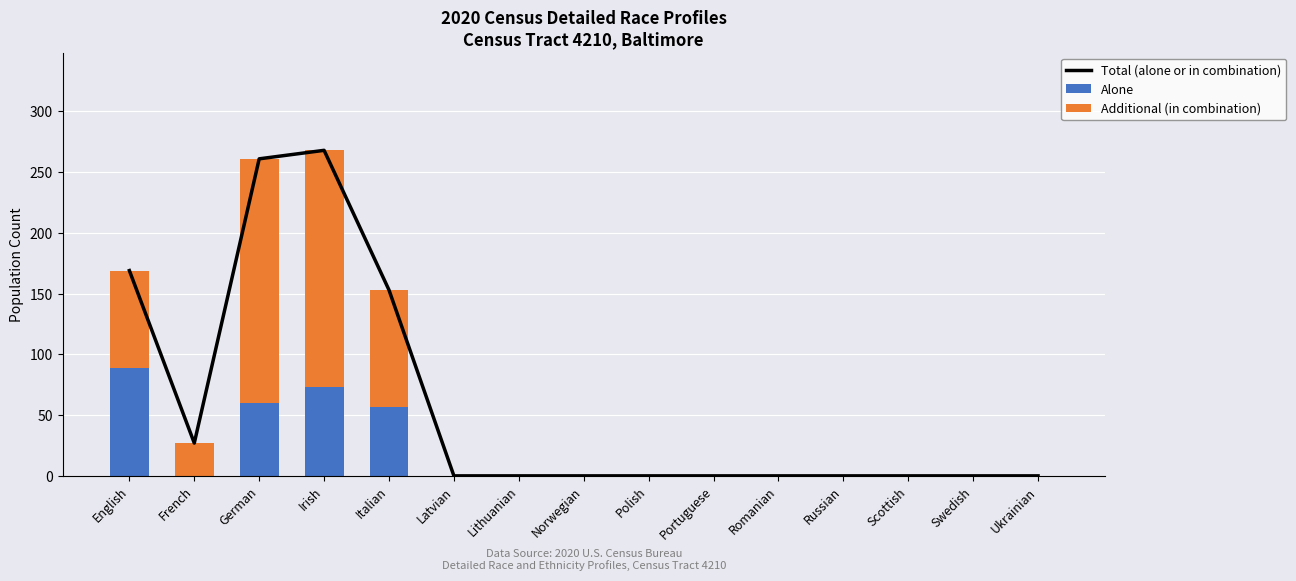

Reading left to right, what are all the values shown in this chart?

Total (alone or in combination): 169	27	261	268	153	0	0	0	0	0	0	0	0	0	0
Alone: 89	0	60	73	57	0	0	0	0	0	0	0	0	0	0
Additional (in combination): 80	27	201	195	96	0	0	0	0	0	0	0	0	0	0